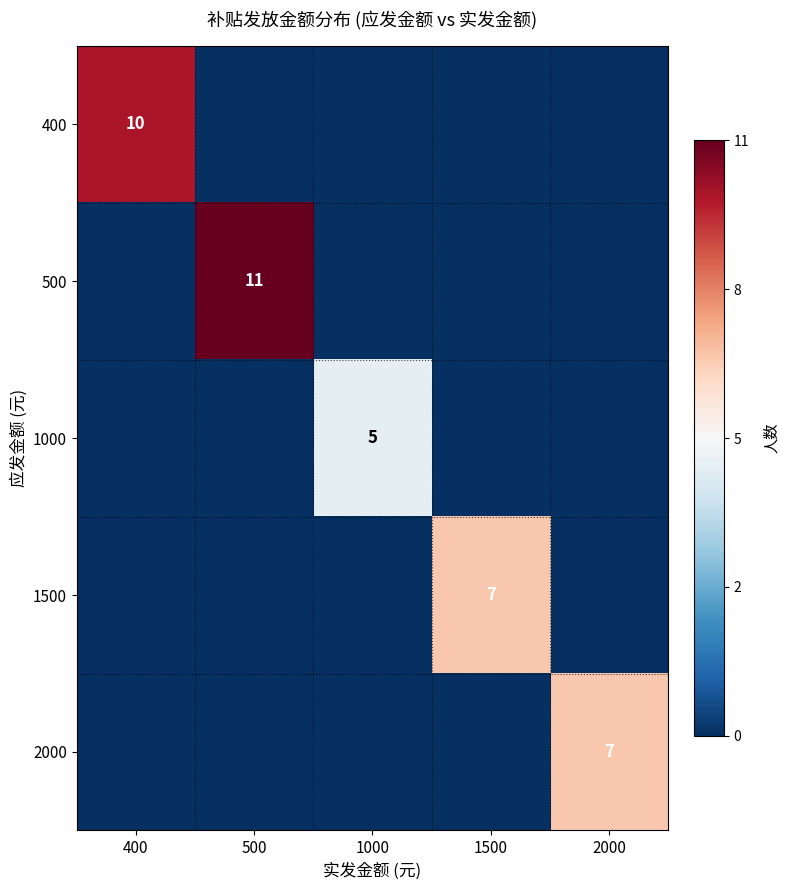

What is the difference between the 1500 values at 1500 and 2000?

7